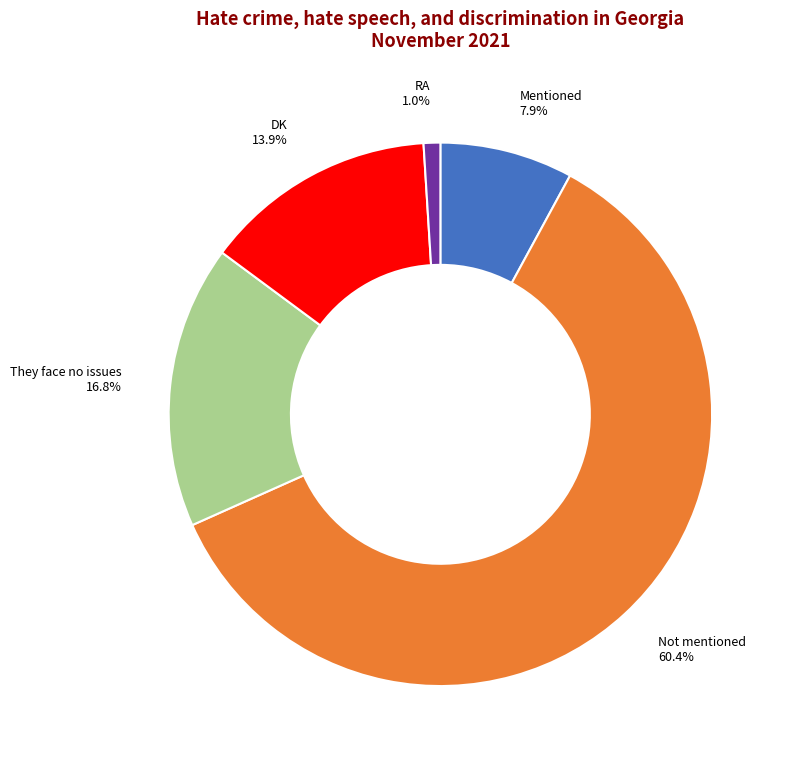

Which category accounts for the majority?

Not mentioned